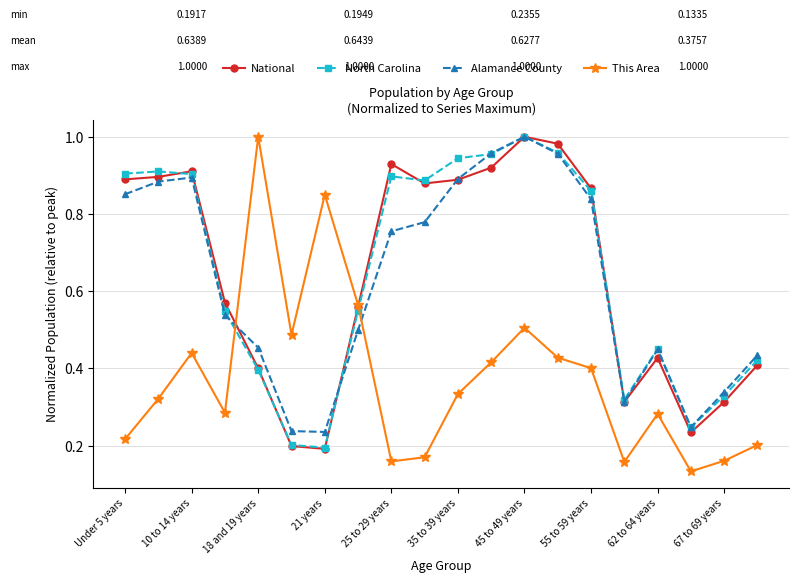

How many intersections are there between This Area and Alamance County?

2